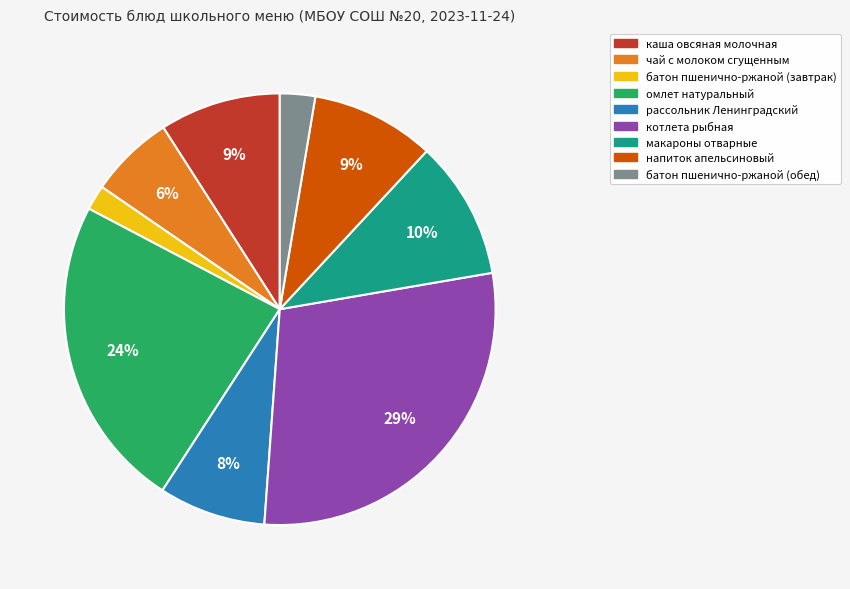

Is it true that батон пшенично-ржаной (обед) is 3% of the pie?

True